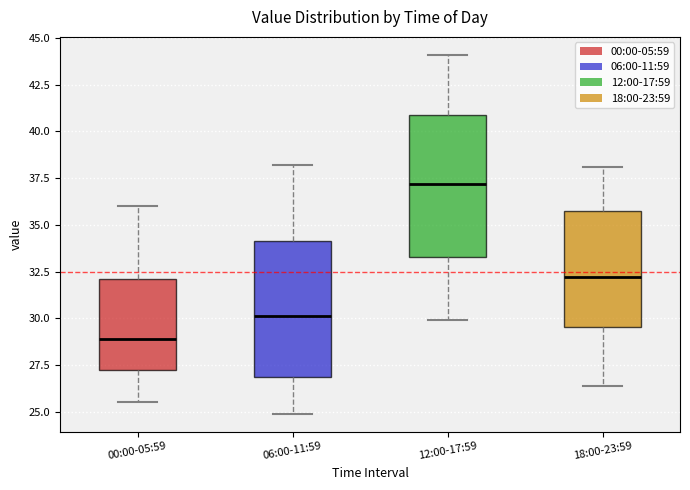

Reading left to right, read every box against the y-axis: the position of its median line, the range the box covers, and the ends of its whiskers. The values are not printed on the chart, so give them approximately, as read against the axis.

00:00-05:59: median 29.0, box 27.5 to 32.0, whiskers 25.5 to 36.0
06:00-11:59: median 30.0, box 27.0 to 34.0, whiskers 25.0 to 38.0
12:00-17:59: median 37.0, box 33.5 to 41.0, whiskers 30.0 to 44.0
18:00-23:59: median 32.0, box 29.5 to 36.0, whiskers 26.5 to 38.0